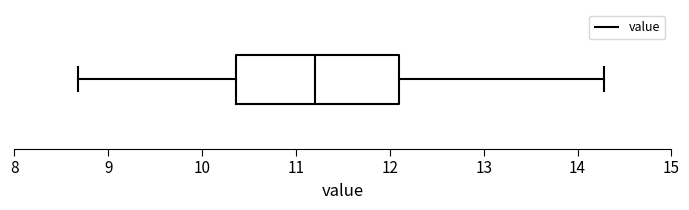

Where does the right whisker of the box end on the x-axis? The values are not printed on the chart, so give them approximately, as read against the axis.

14.3